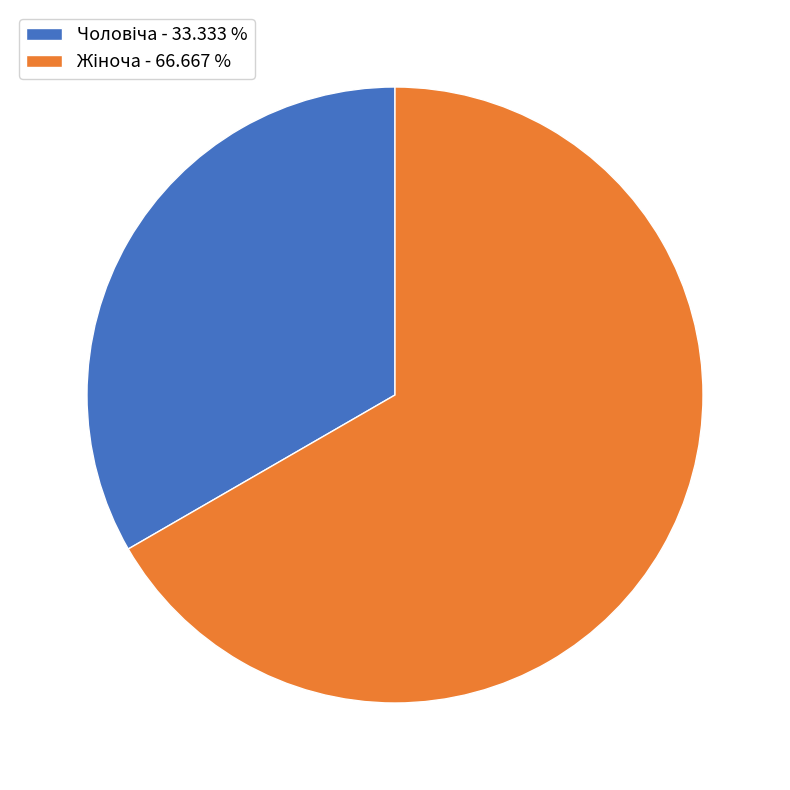

How many segments does this pie chart have?

2